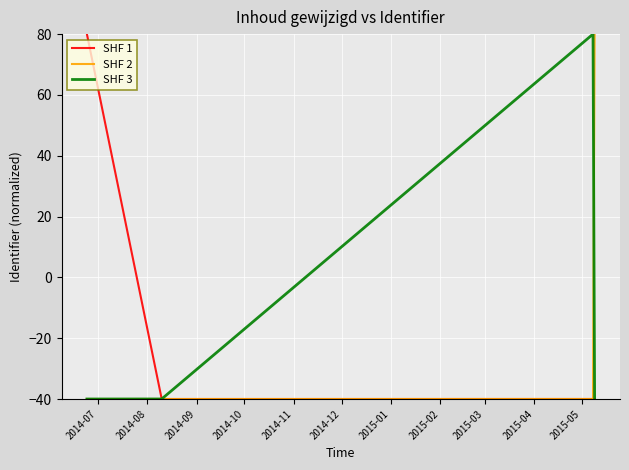

What is the lowest value of the SHF 1 series?

-40.0